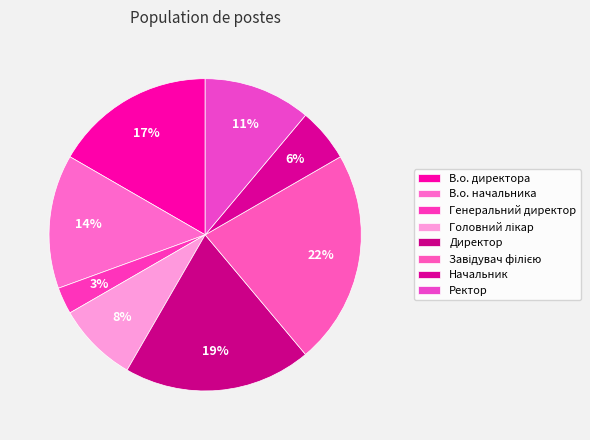

Count the number of slices in the pie.

8